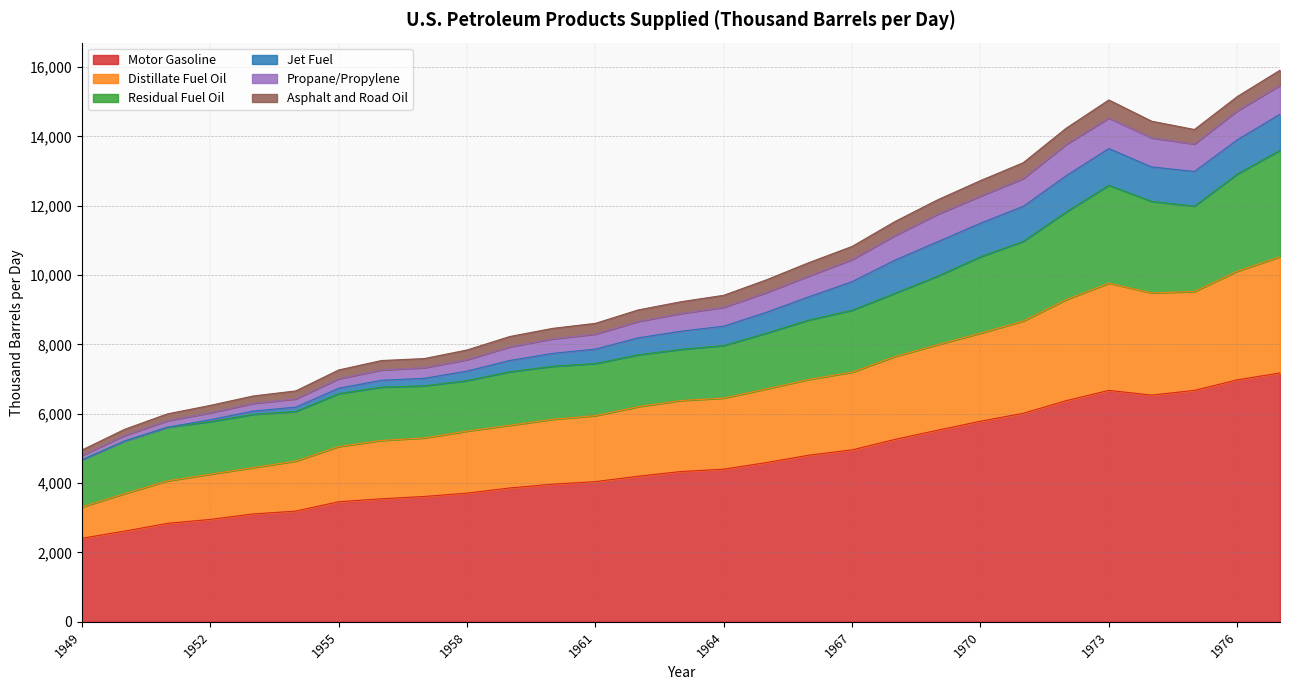

What is the spread (max minus min) of values at 1958?

3436.1